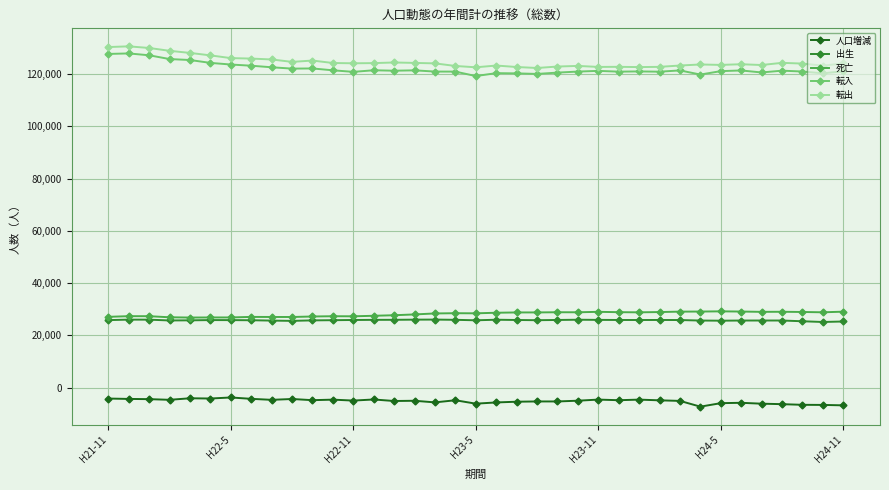

What is the difference between the maximum and second lowest values in the 死亡 series?

2336